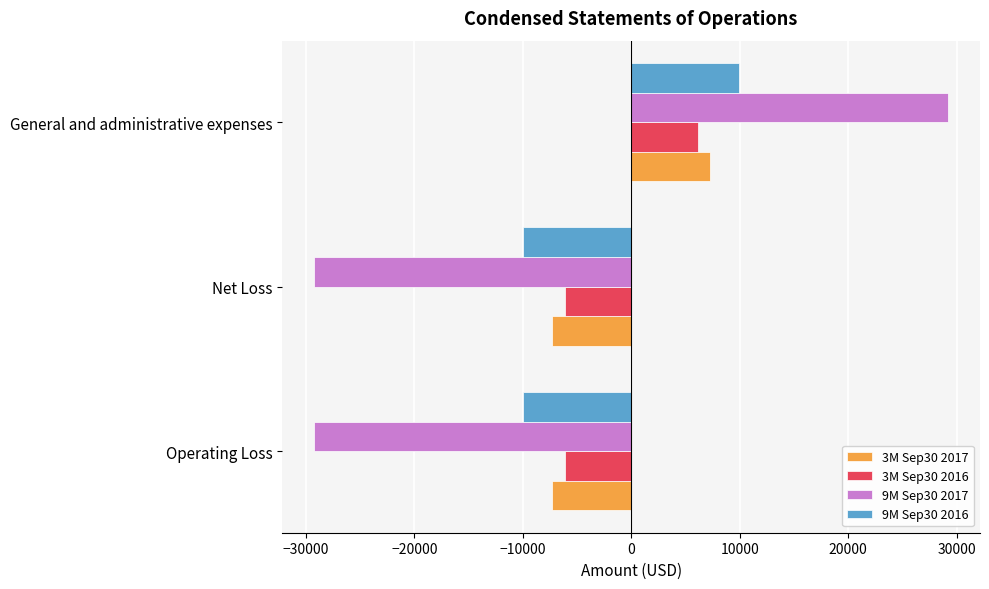

What is the sum of all 3M Sep30 2017 values?

-7263